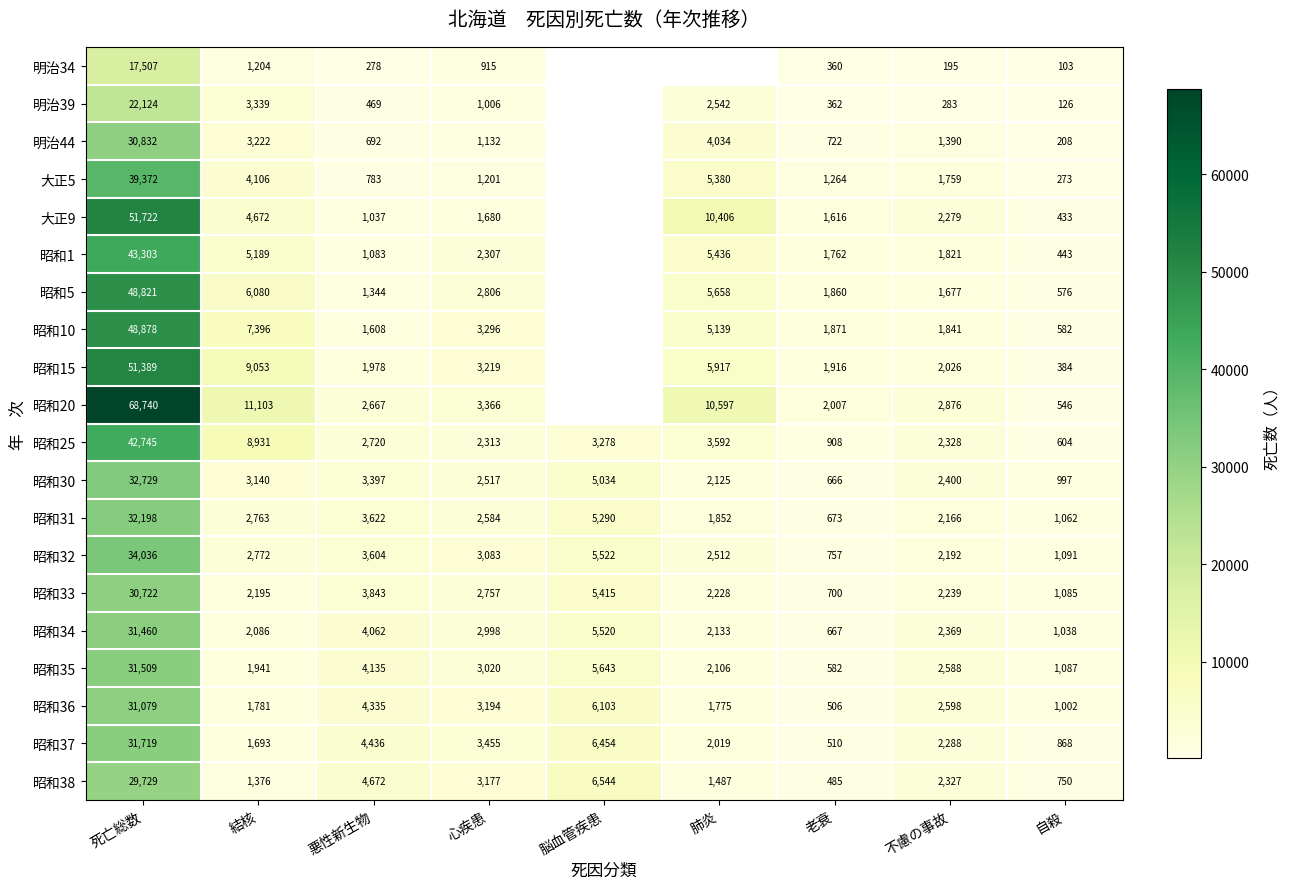

What is the difference between the second highest and minimum values in the 昭和31 series?

4617